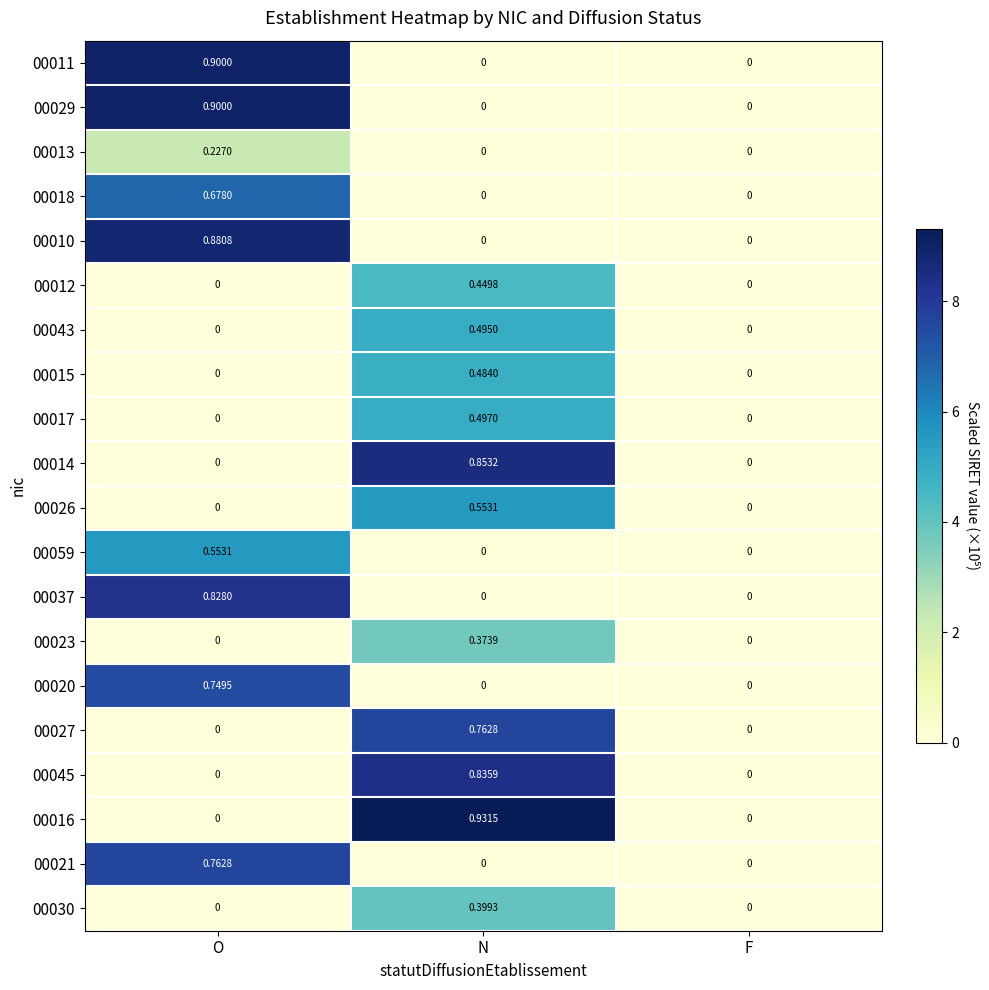

What is the total value across all series at N?

6.6